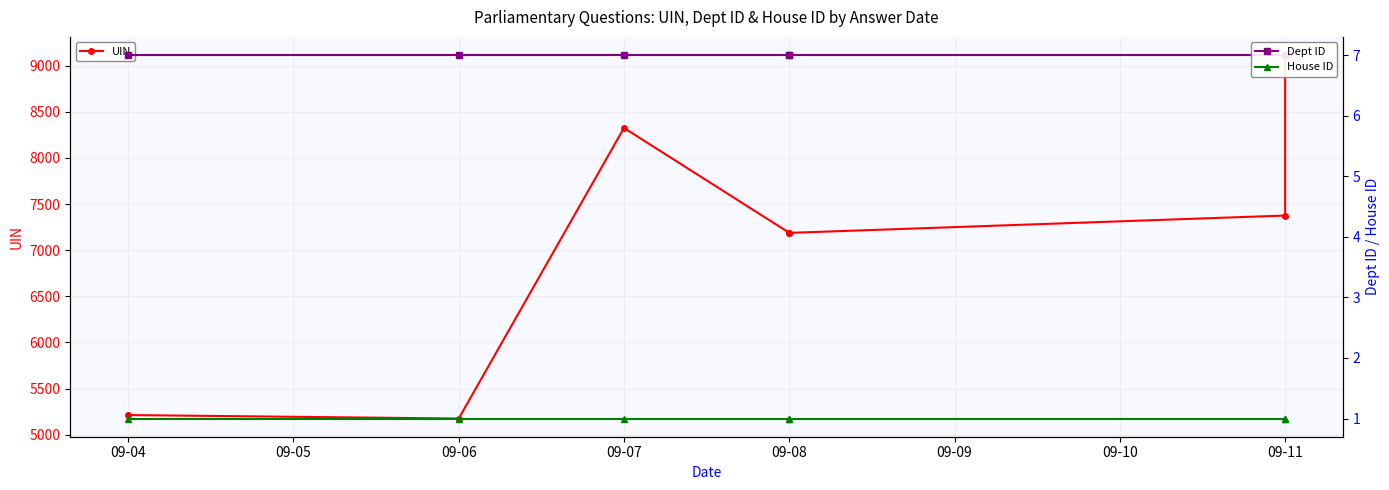

Rank the series at 09-07 from highest to lowest value.

UIN, Dept ID, House ID